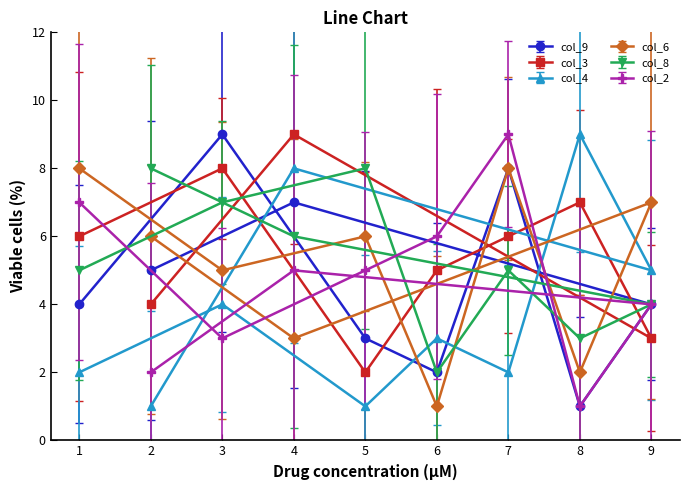

How many times do col_9 and col_2 cross each other?

2